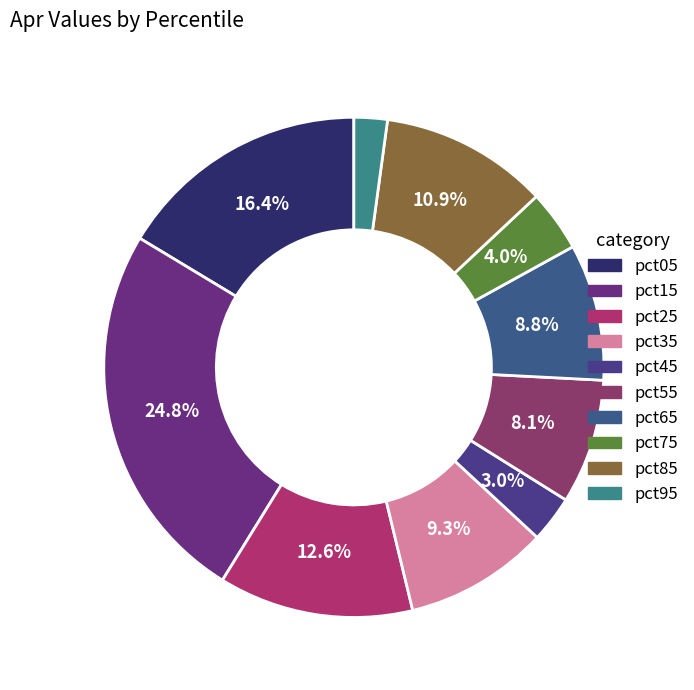

What is the change in value from pct05 to pct65?

-0.1